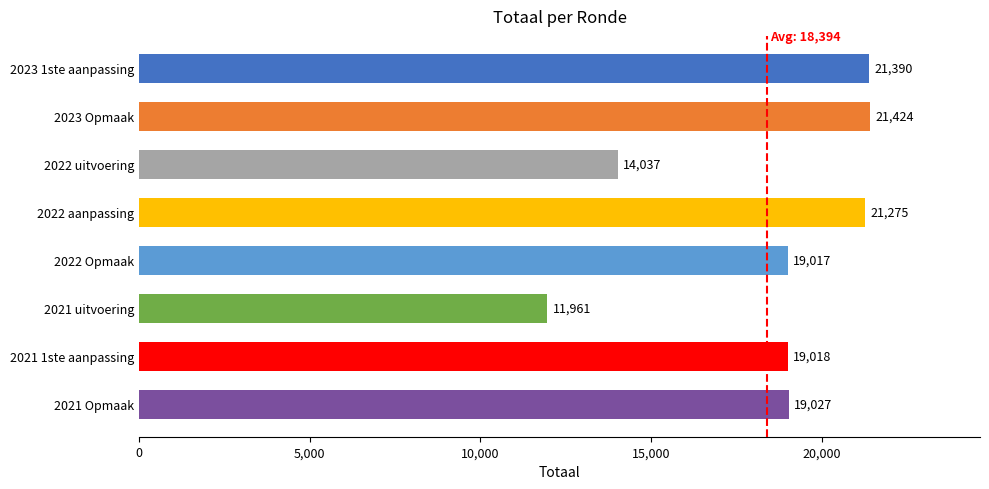

What is the ratio of the value at 2022 aanpassing to the value at 2022 uitvoering?

1.5